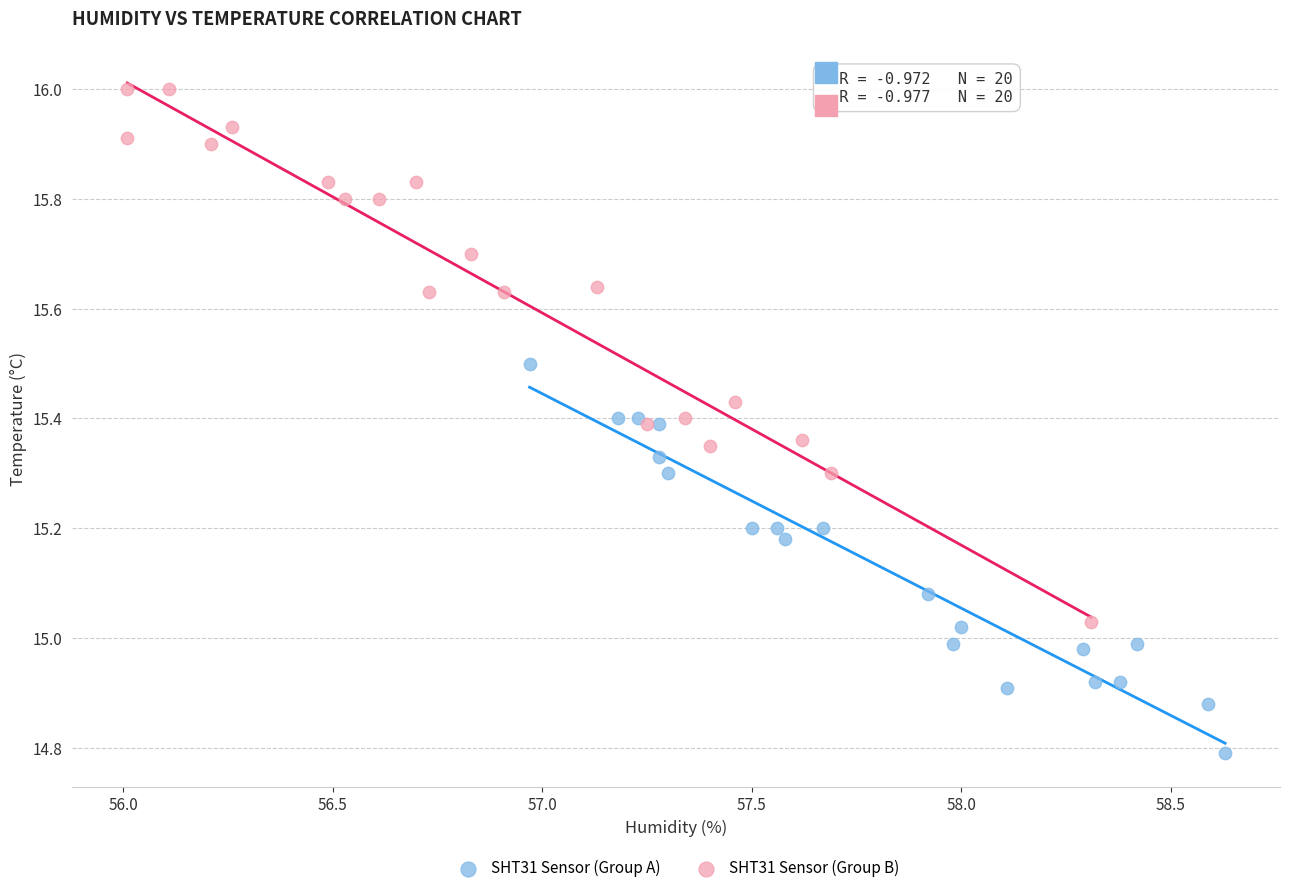

Which series has the widest spread of Y values?

SHT31 Sensor (Group B)